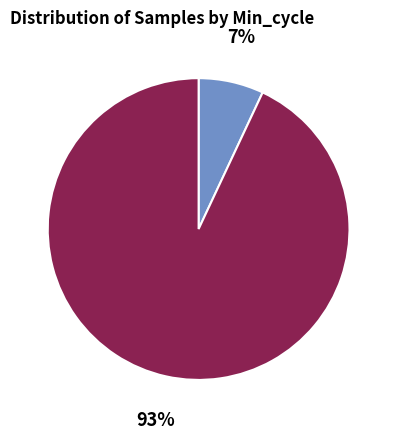

To the nearest percent, what is the average slice percentage?

50%